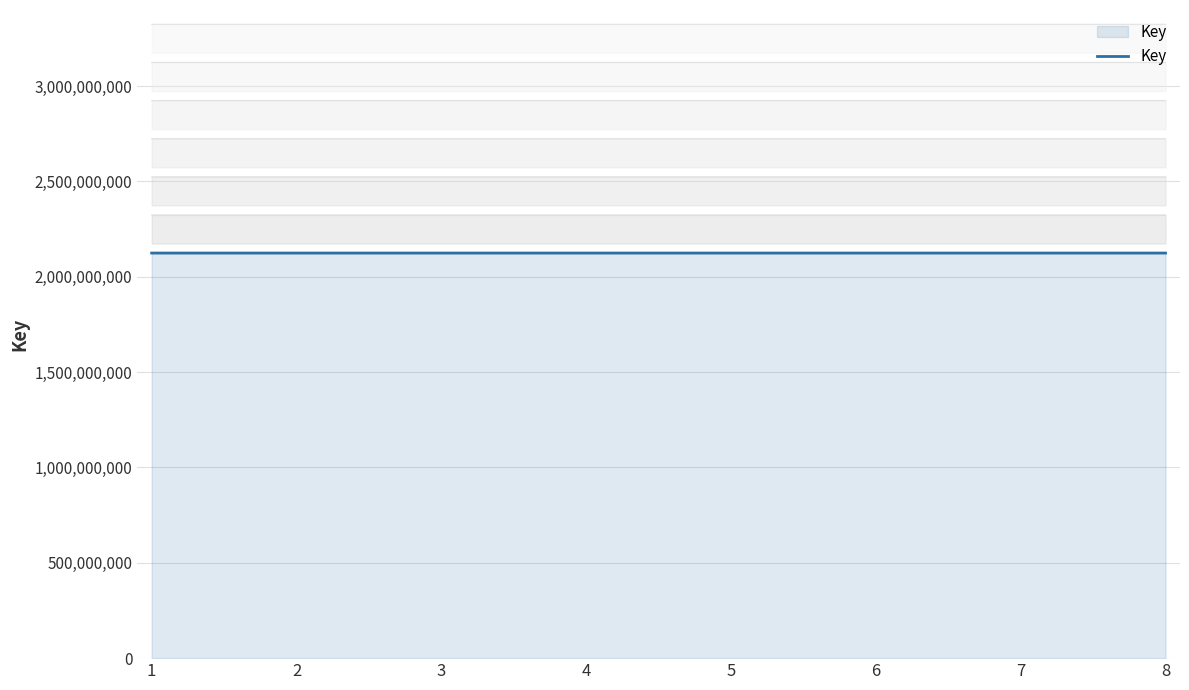

What is the ratio of the value at 6 to the value at 3?

1.0